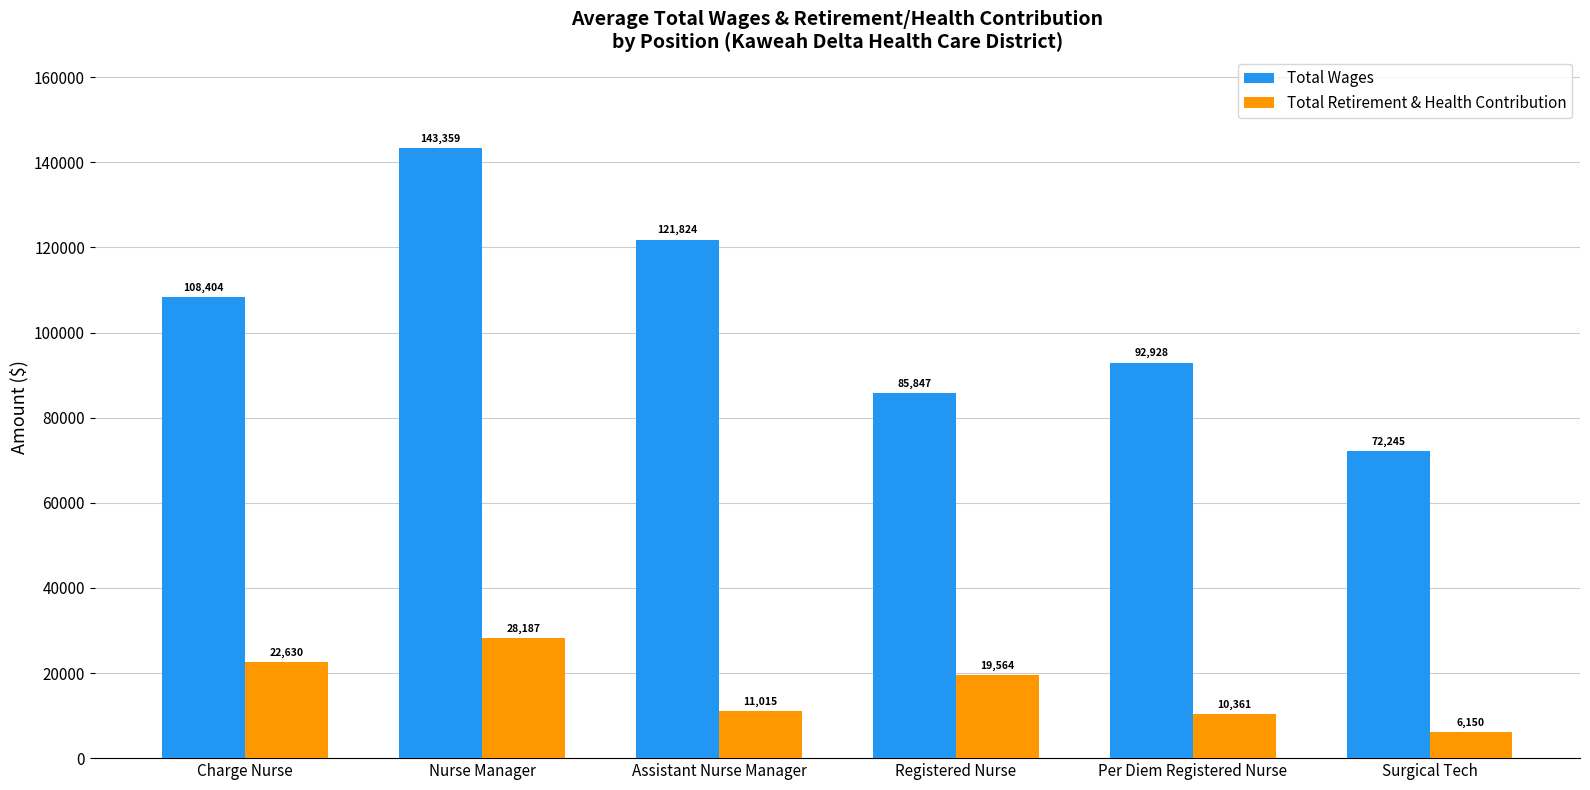

Reading left to right, what are all the values shown in this chart?

Total Wages: Charge Nurse=108404	Nurse Manager=143359	Assistant Nurse Manager=121824	Registered Nurse=85847	Per Diem Registered Nurse=92928	Surgical Tech=72245
Total Retirement & Health Contribution: Charge Nurse=22630	Nurse Manager=28187	Assistant Nurse Manager=11015	Registered Nurse=19564	Per Diem Registered Nurse=10361	Surgical Tech=6150